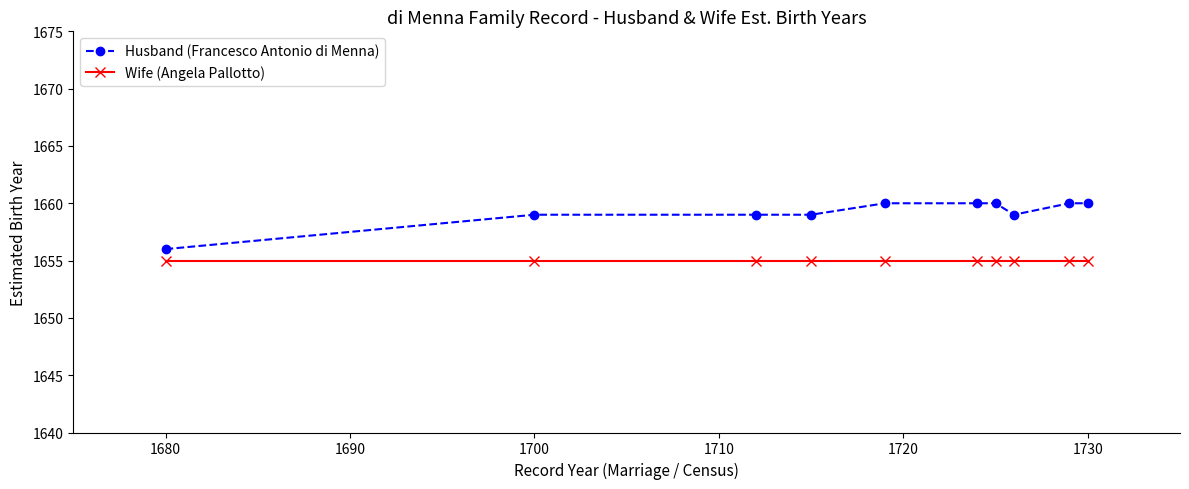

Which series has the largest total across all categories?

Husband (Francesco Antonio di Menna)